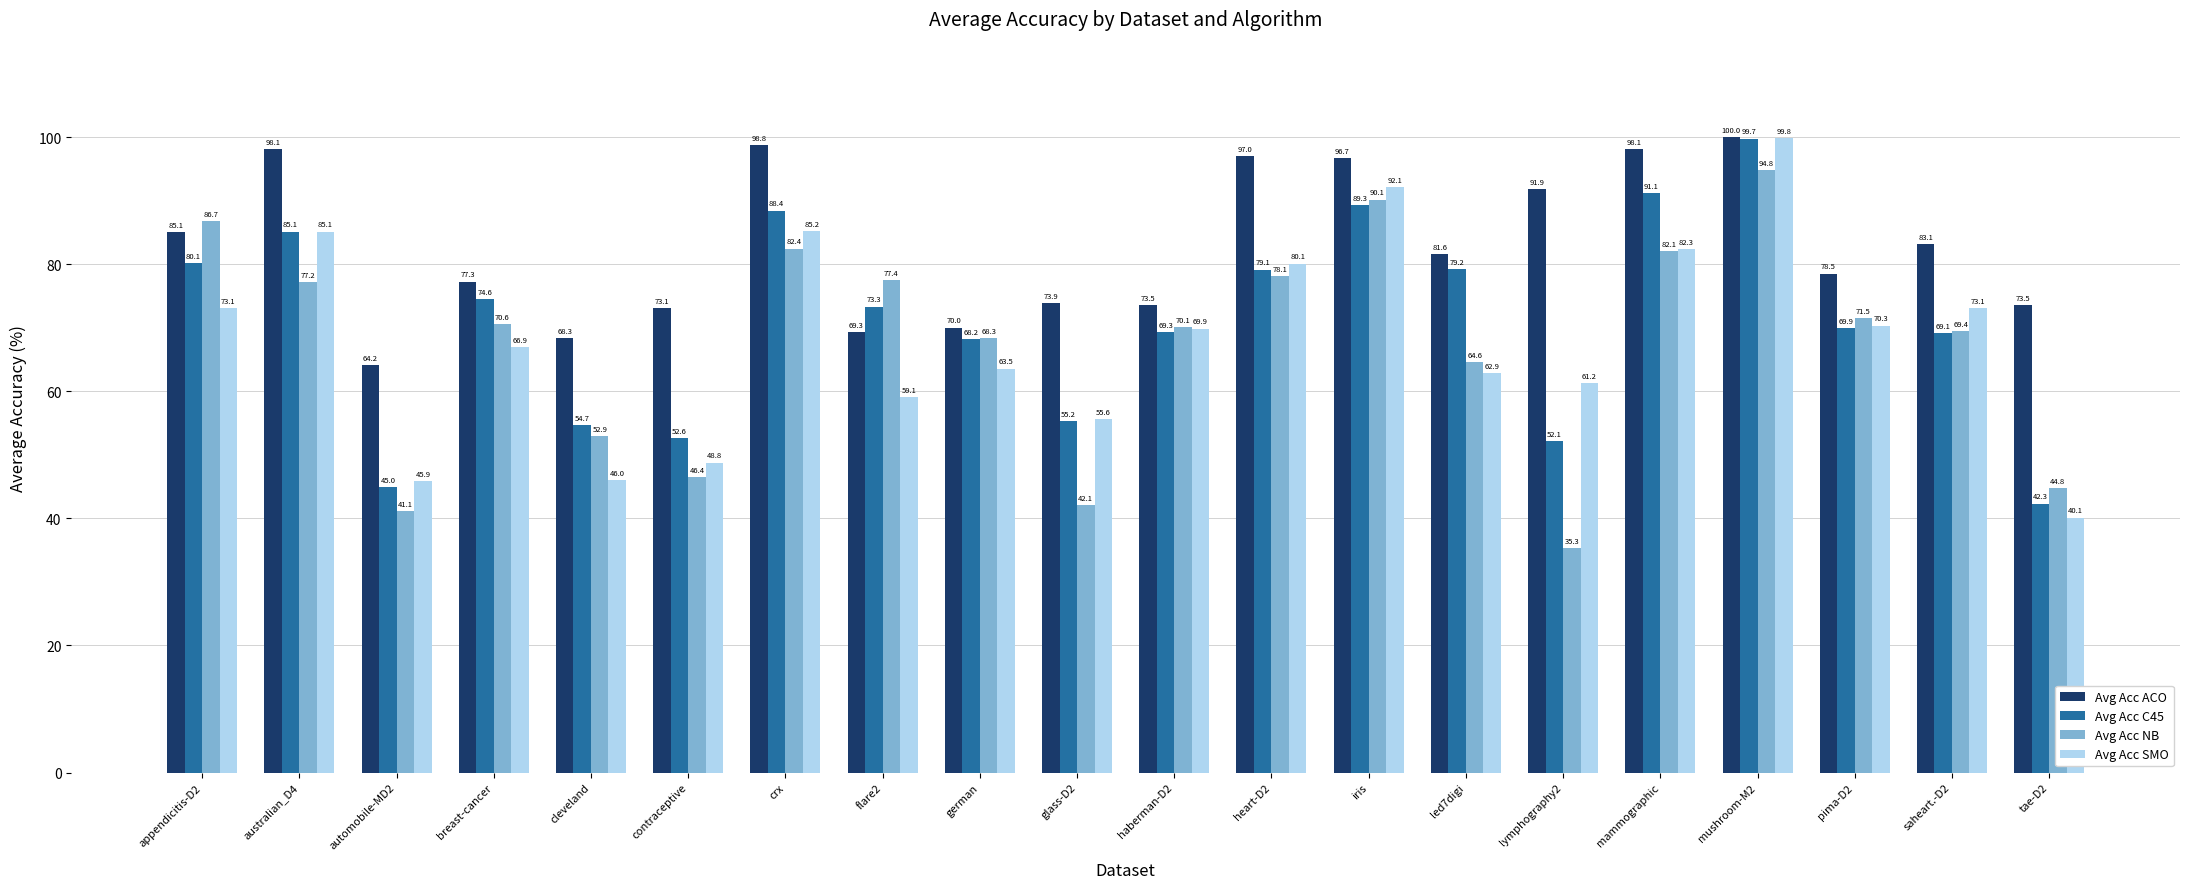

Which category has the lowest value across all series?

lymphography2